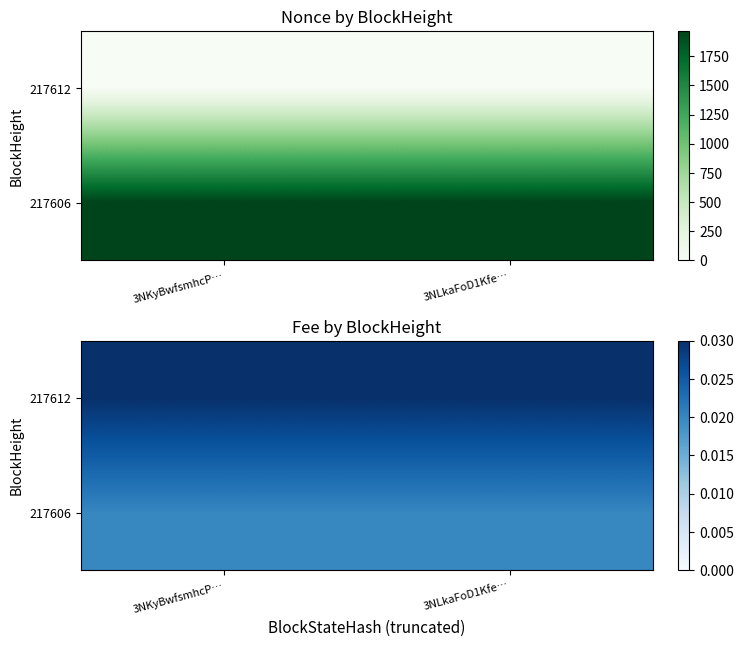

How many series are shown in this chart?

2